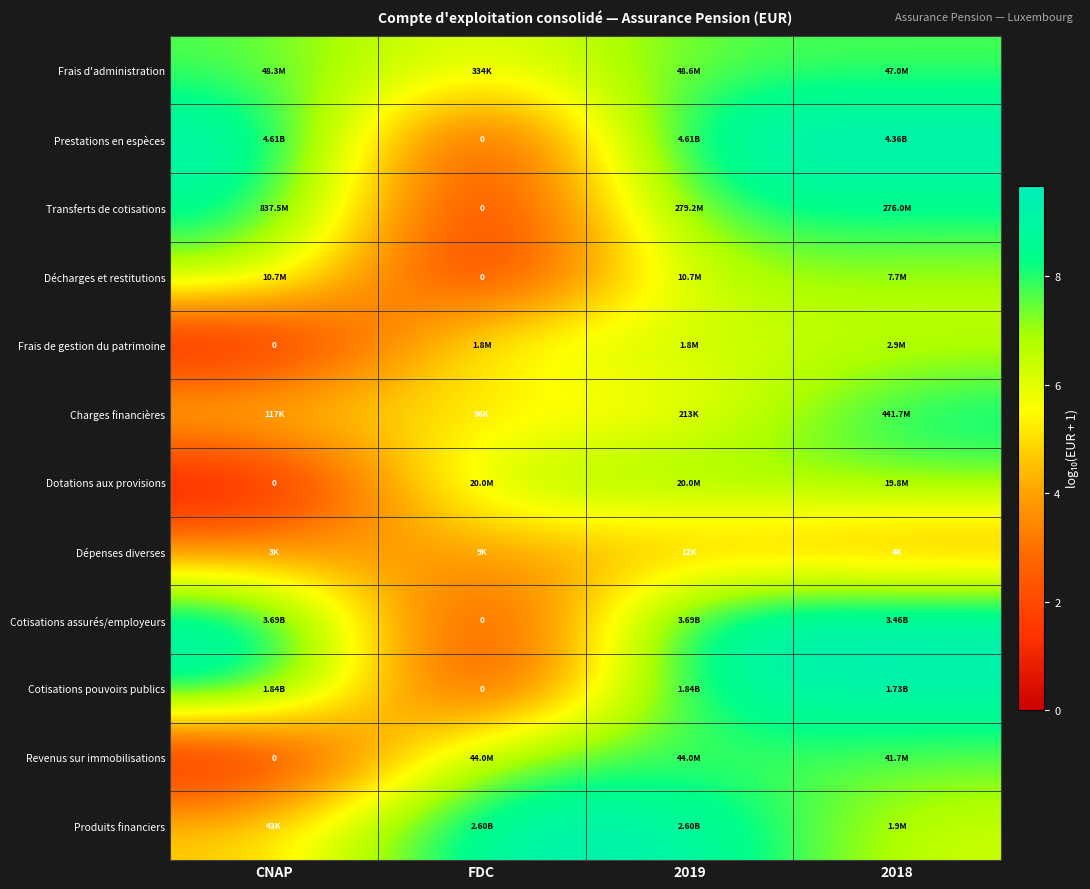

What is the average value of the Transferts de cotisations series?

6.5